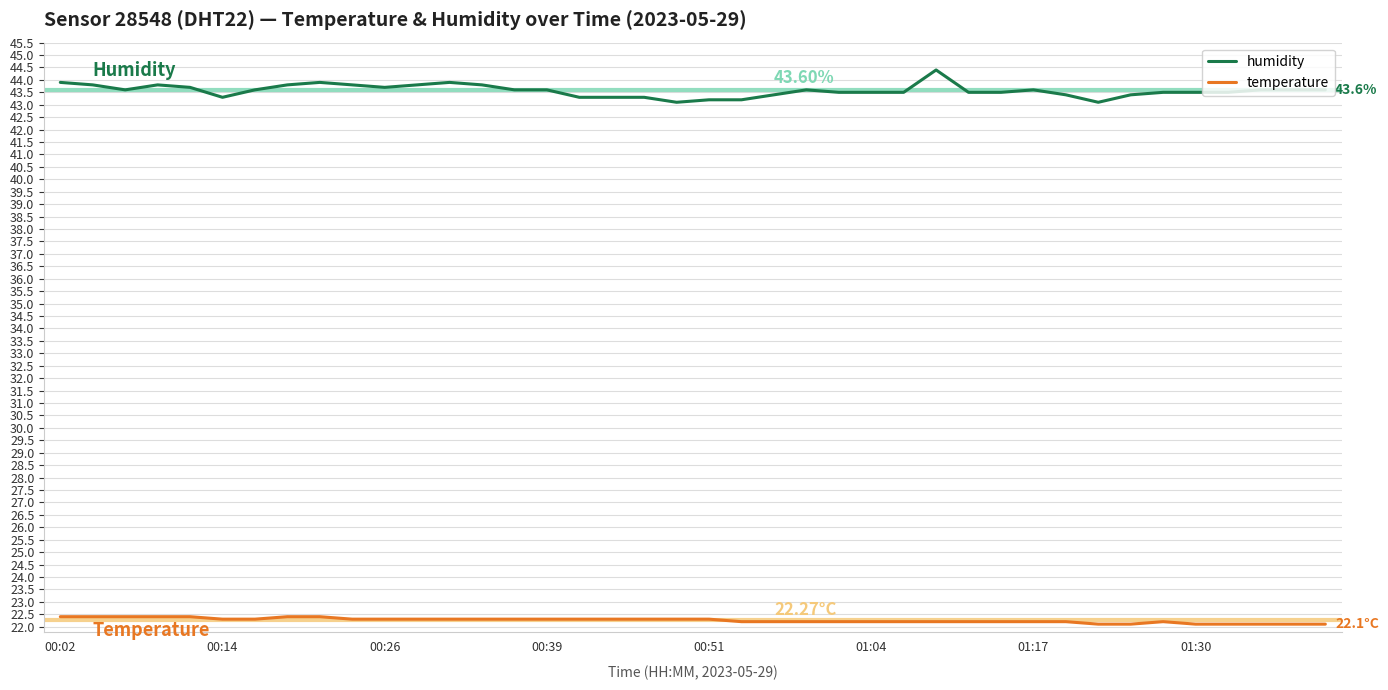

What is the lowest value of the temperature series?

22.1